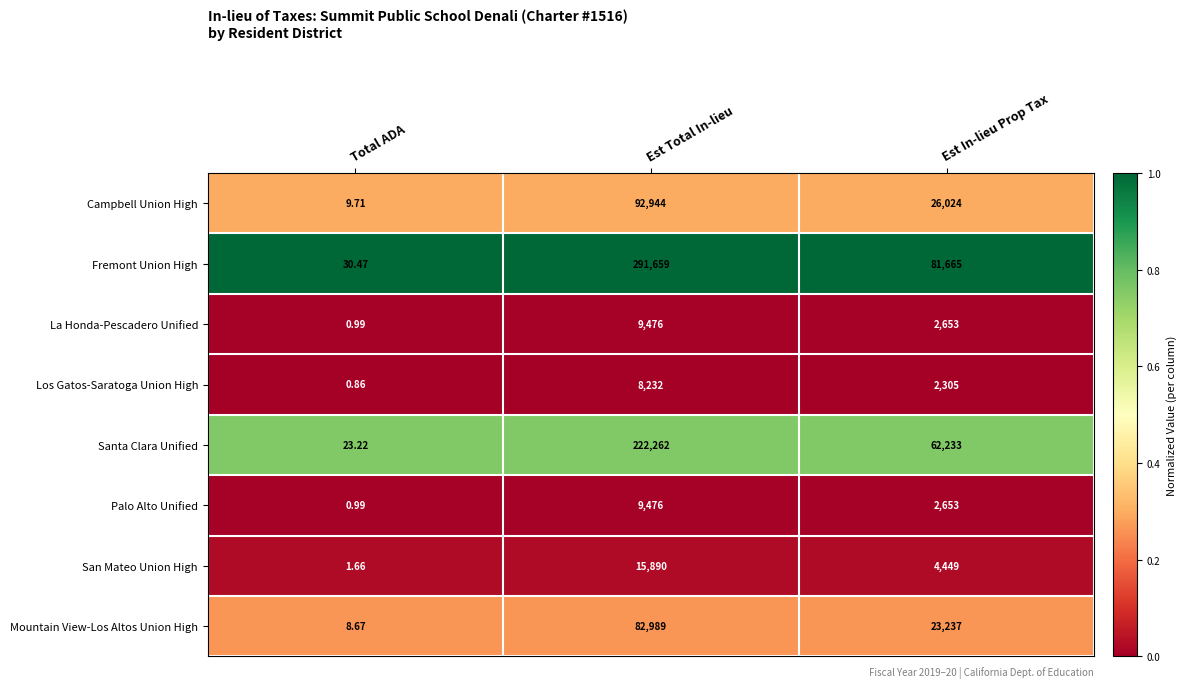

What is the difference between the highest and lowest values at Total ADA?

29.6